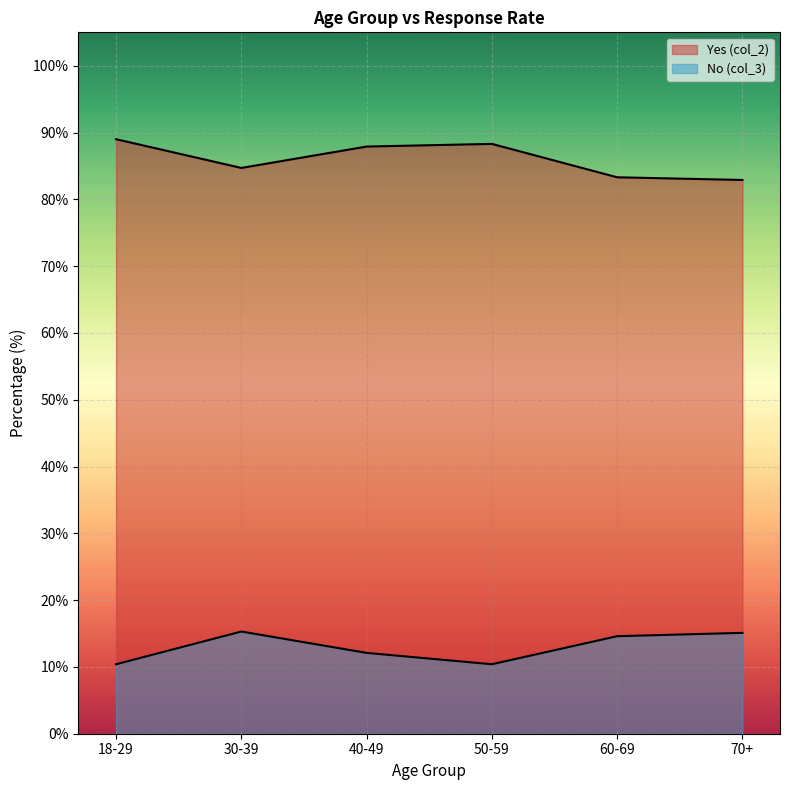

True or false: No (col_3) has a value of 10.4 at 18-29.

True